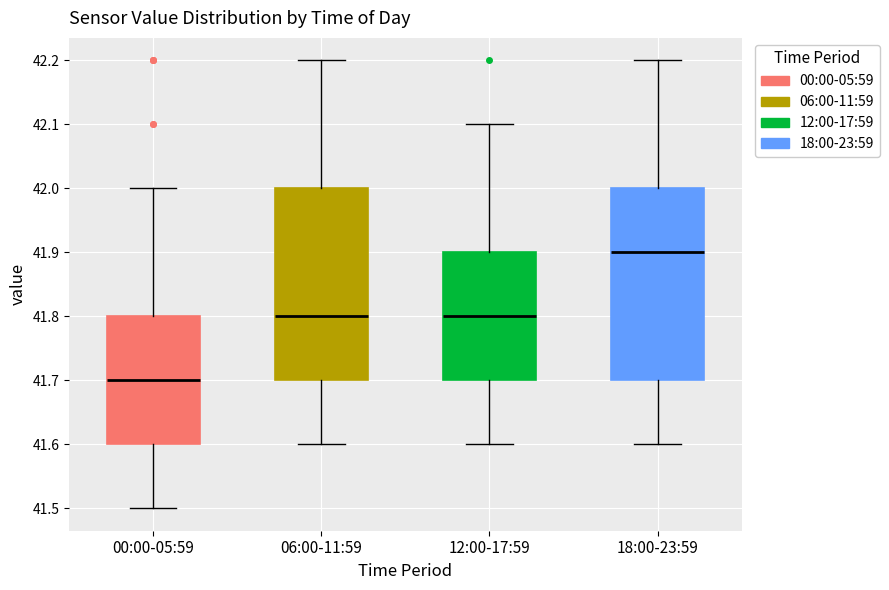

Reading left to right, read every box against the y-axis: the position of its median line, the range the box covers, and the ends of its whiskers. The values are not printed on the chart, so give them approximately, as read against the axis.

00:00-05:59: median 41.7, box 41.6 to 41.8, whiskers 41.5 to 42.0
06:00-11:59: median 41.8, box 41.7 to 42.0, whiskers 41.6 to 42.2
12:00-17:59: median 41.8, box 41.7 to 41.9, whiskers 41.6 to 42.1
18:00-23:59: median 41.9, box 41.7 to 42.0, whiskers 41.6 to 42.2